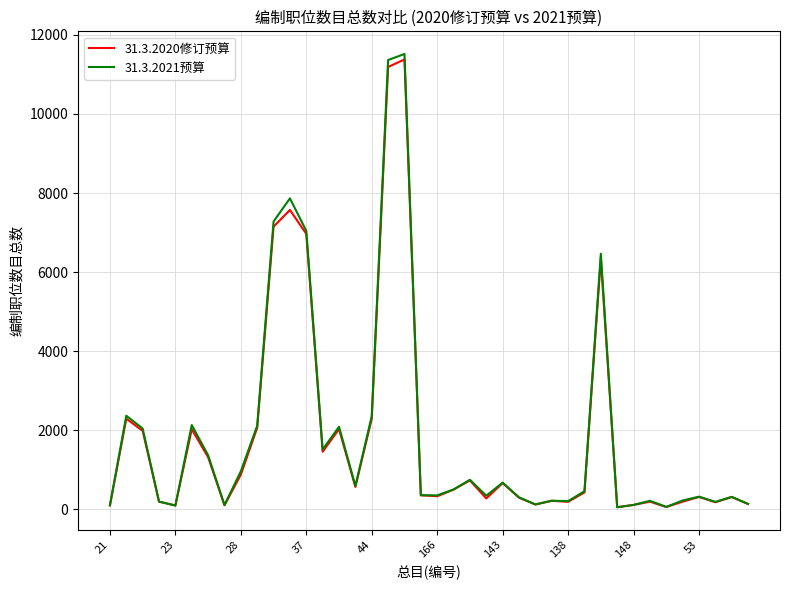

What is the greatest value displayed?

11517